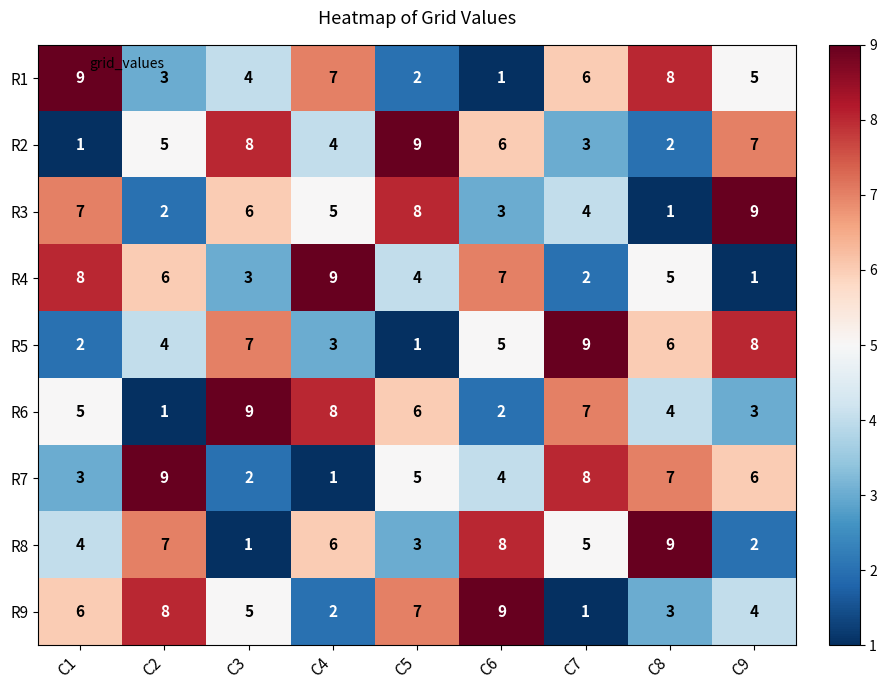

Rank the categories by R6 value from lowest to highest.

C2, C6, C9, C8, C1, C5, C7, C4, C3